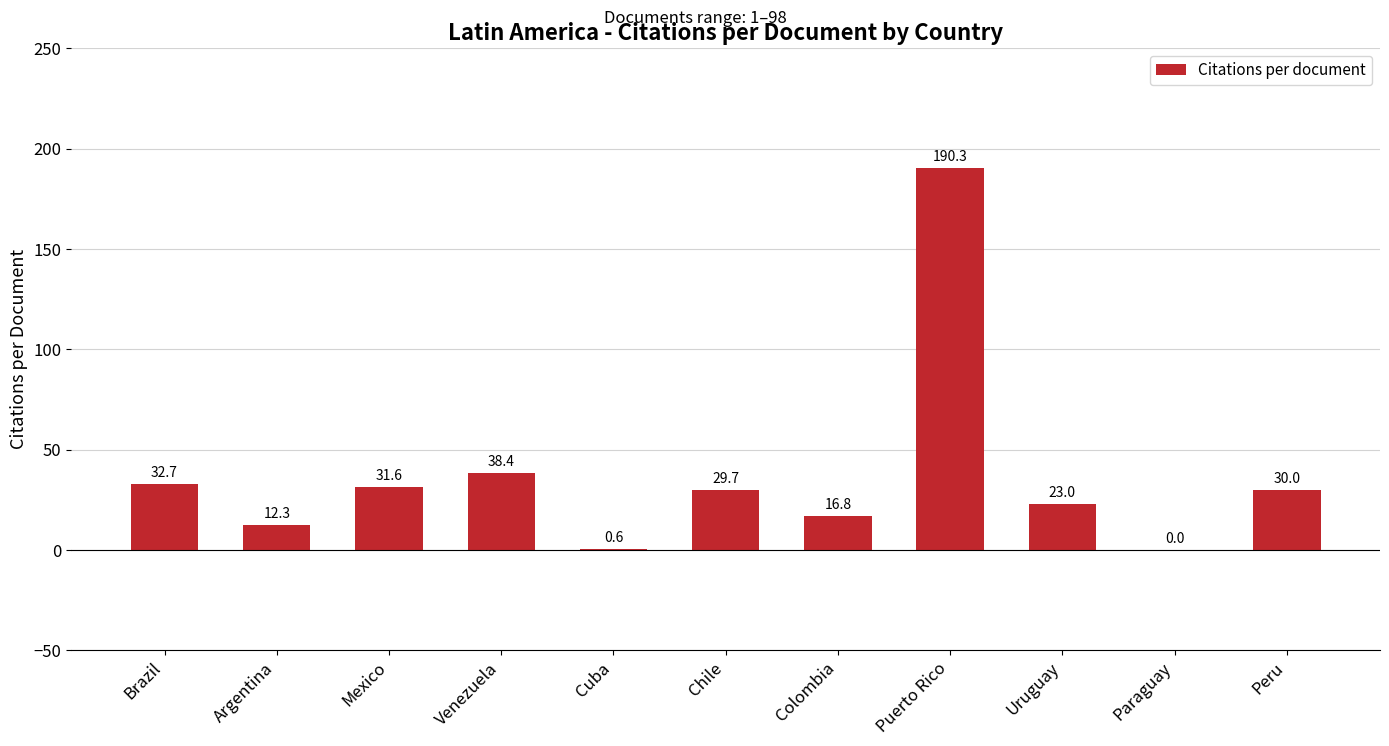

Reading left to right, transcribe all the data shown in this chart.

32.7	12.3	31.6	38.4	0.6	29.7	16.8	190.3	23.0	0.0	30.0